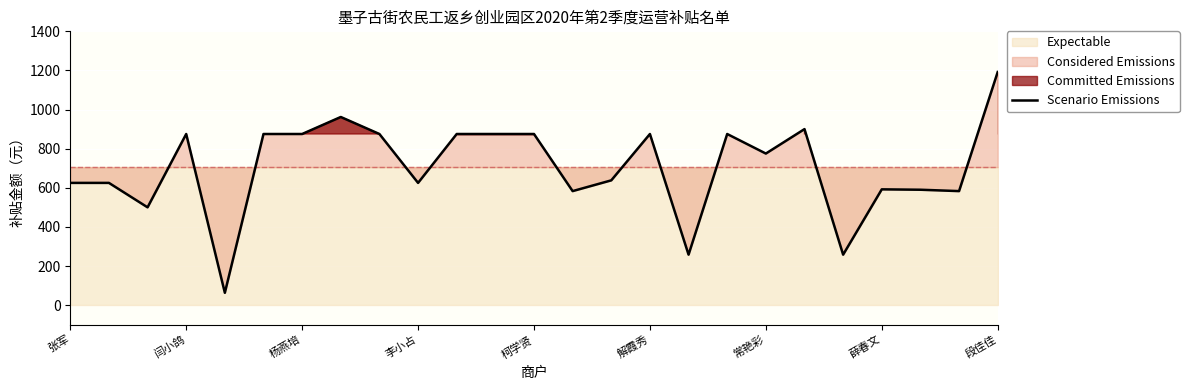

What is the approximate value of Scenario Emissions at 李小占?

625